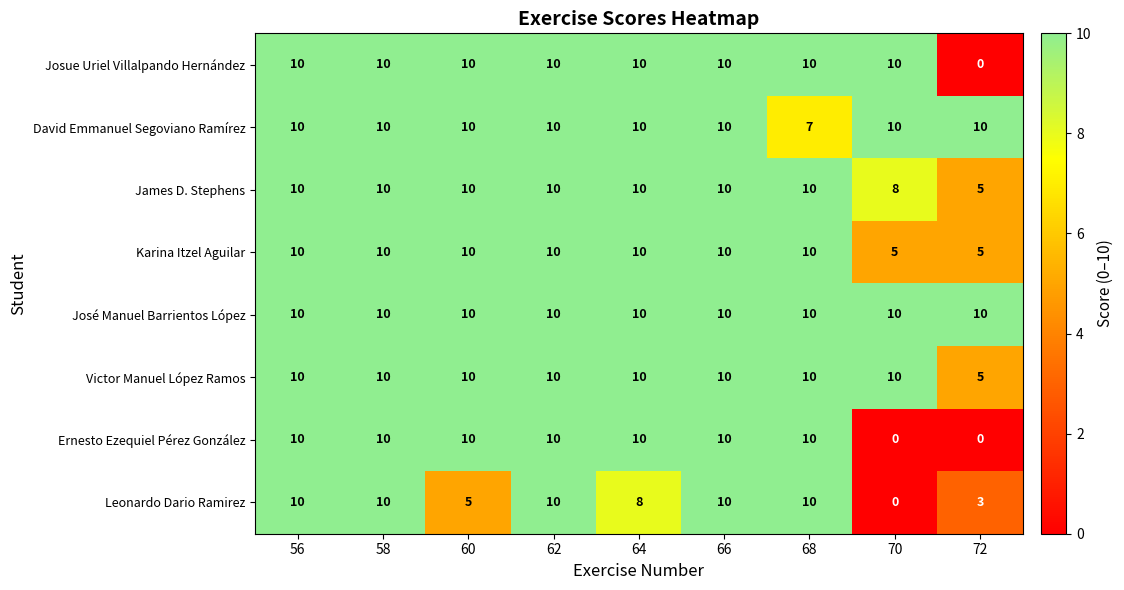

What is the sum of all José Manuel Barrientos López values?

90